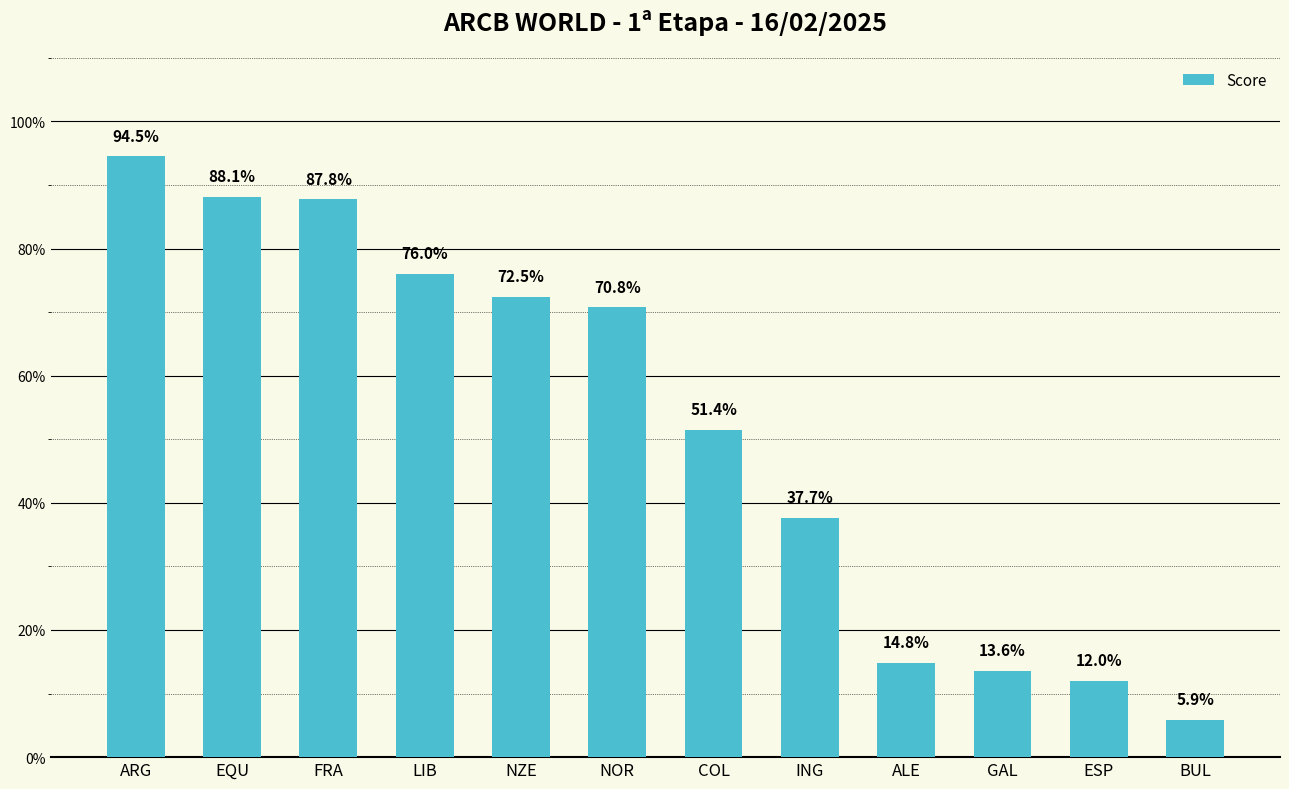

Does the chart contain any negative values?

No